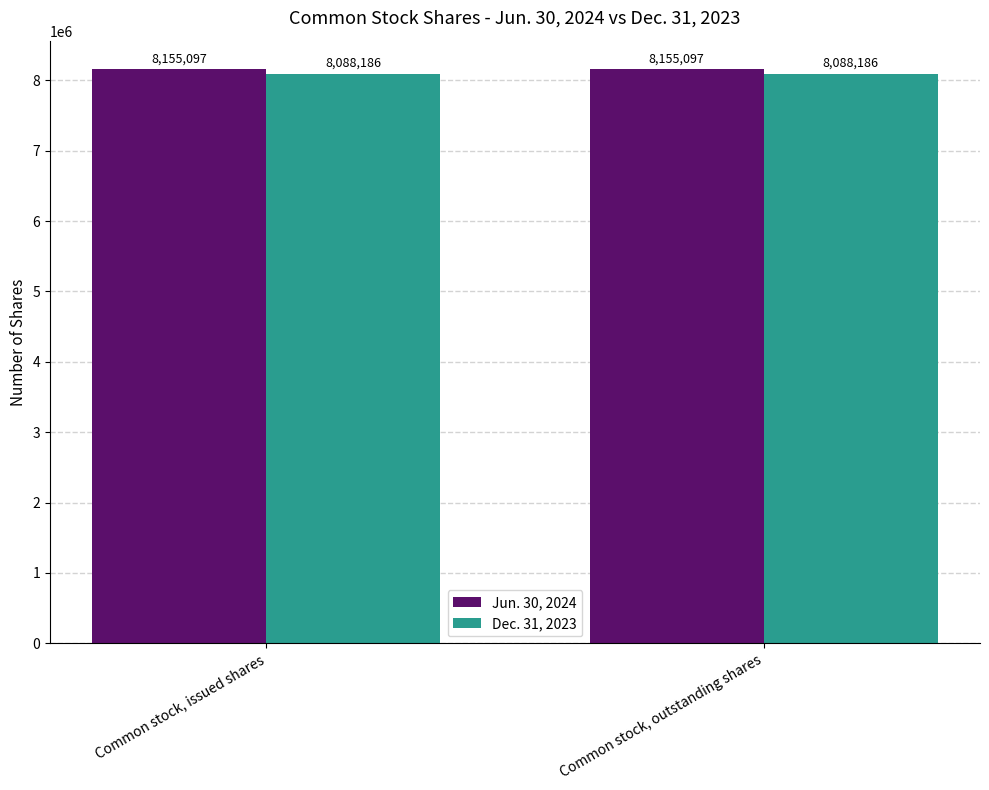

The value of Dec. 31, 2023 at Common stock, outstanding shares is 8088186. True or false?

True